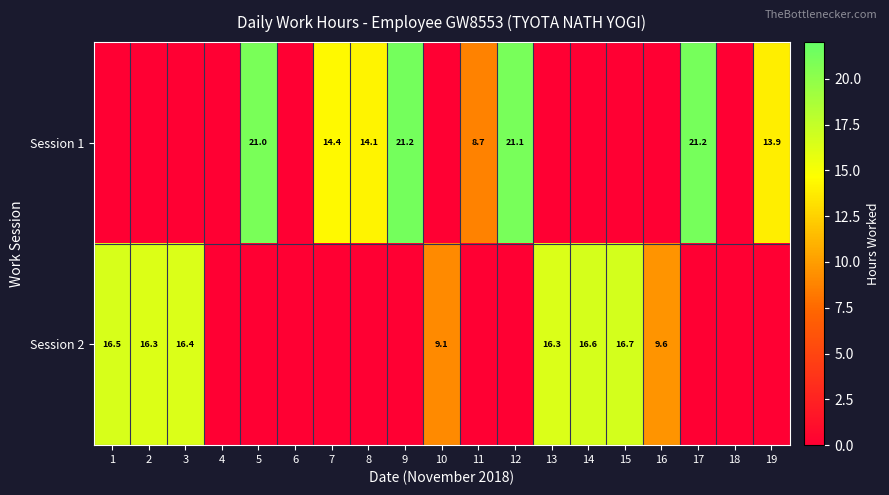

Which has a higher value, 17 or 15?

17